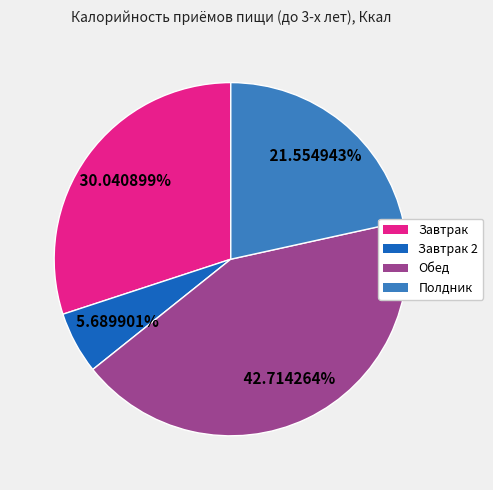

Does any single category account for the majority?

No